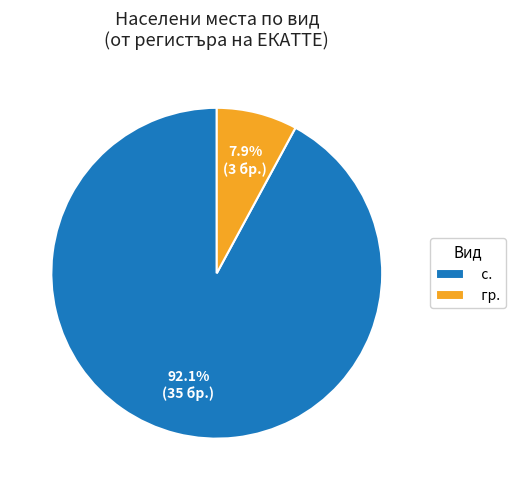

How many segments does this pie chart have?

2